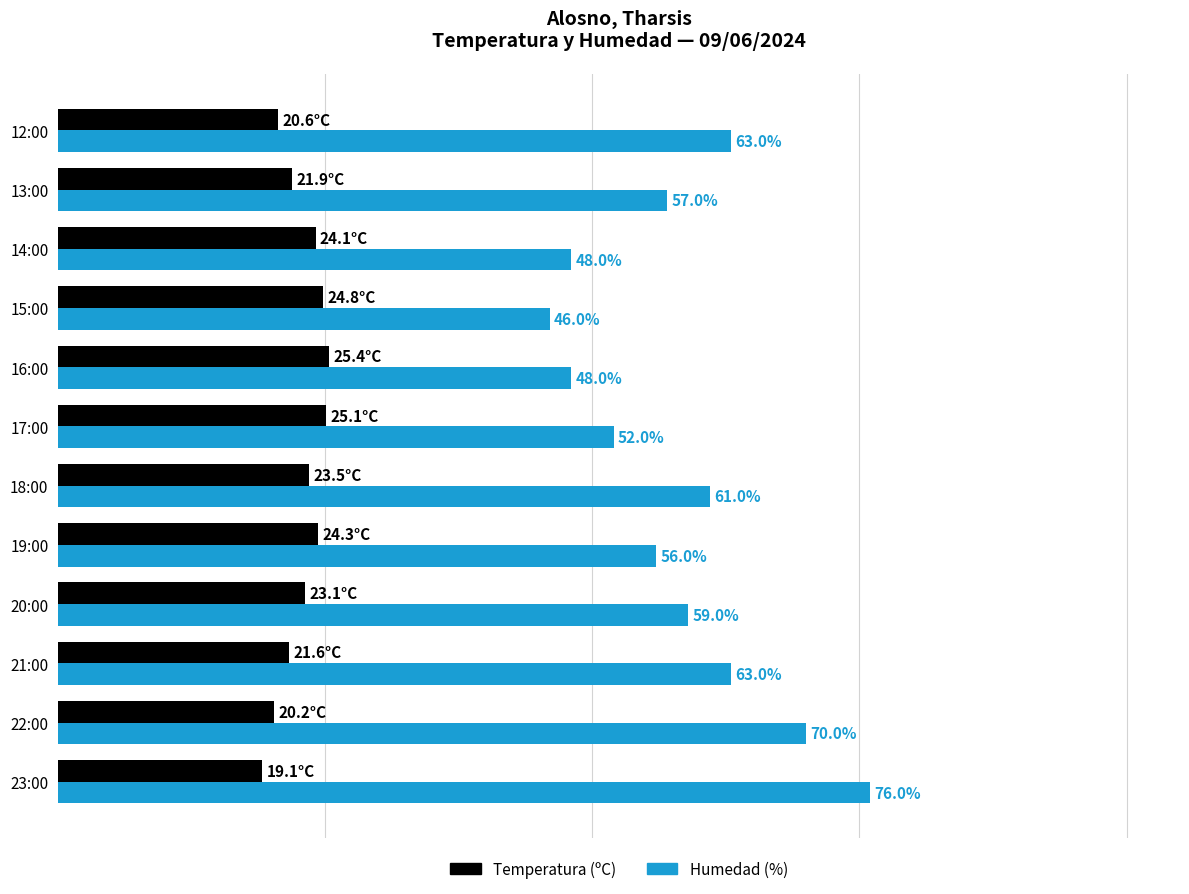

Which series has the largest total across all categories?

Humedad (%)